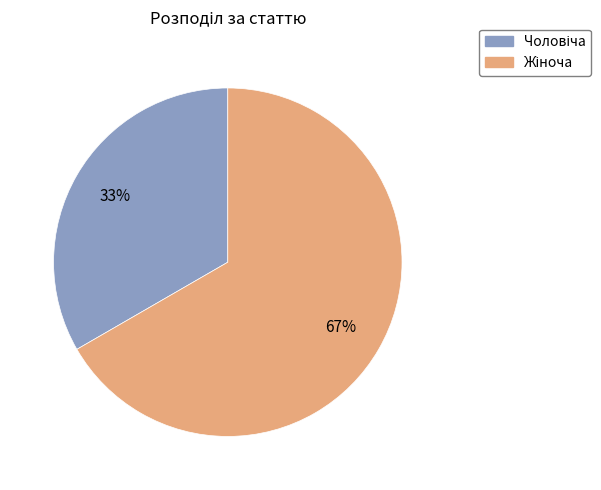

Does any single category account for the majority?

Yes